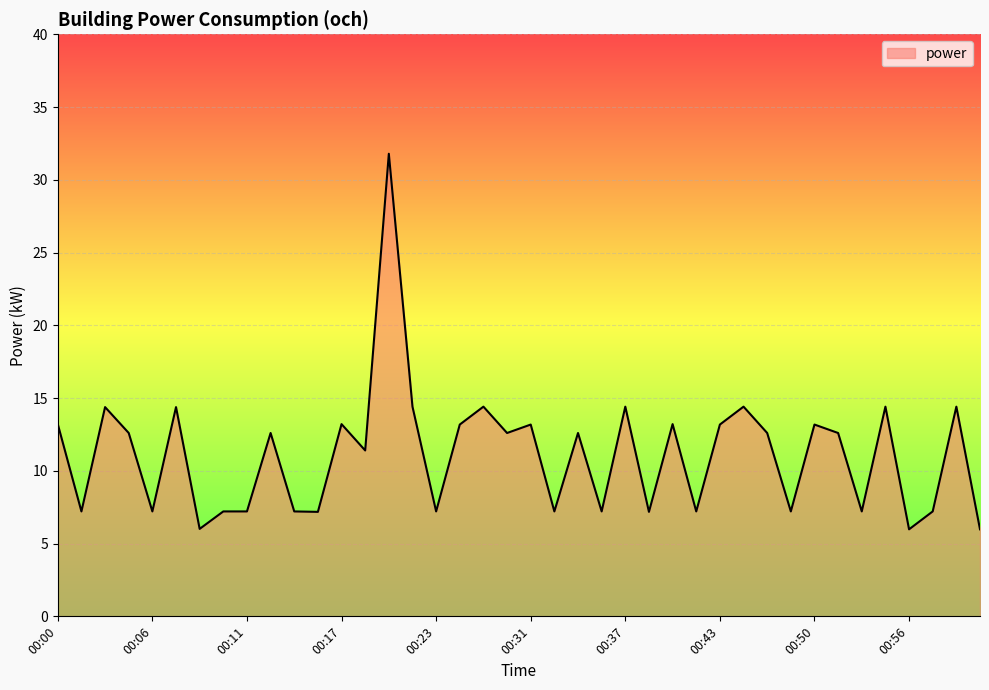

How many lines are shown in the chart?

1